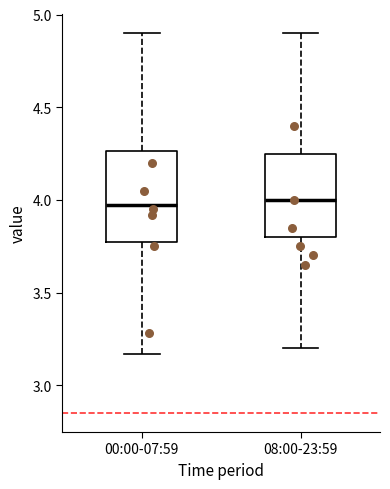

Reading left to right, read every box against the y-axis: the position of its median line, the range the box covers, and the ends of its whiskers. The values are not printed on the chart, so give them approximately, as read against the axis.

00:00-07:59: median 3.95, box 3.75 to 4.25, whiskers 3.15 to 4.90
08:00-23:59: median 4.00, box 3.80 to 4.25, whiskers 3.20 to 4.90